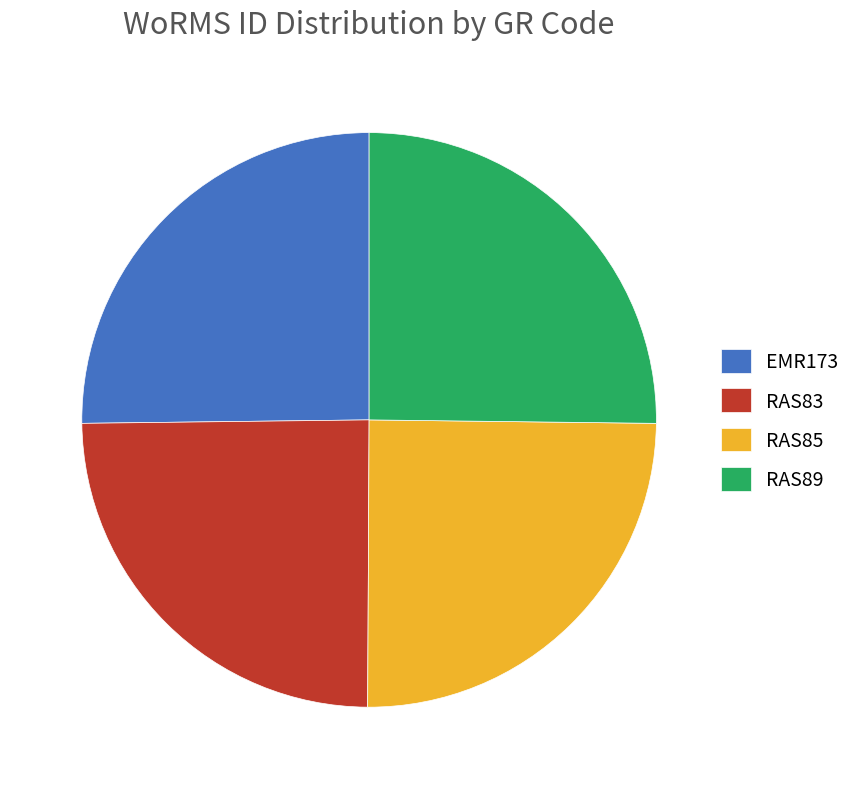

Does any single category account for the majority?

No